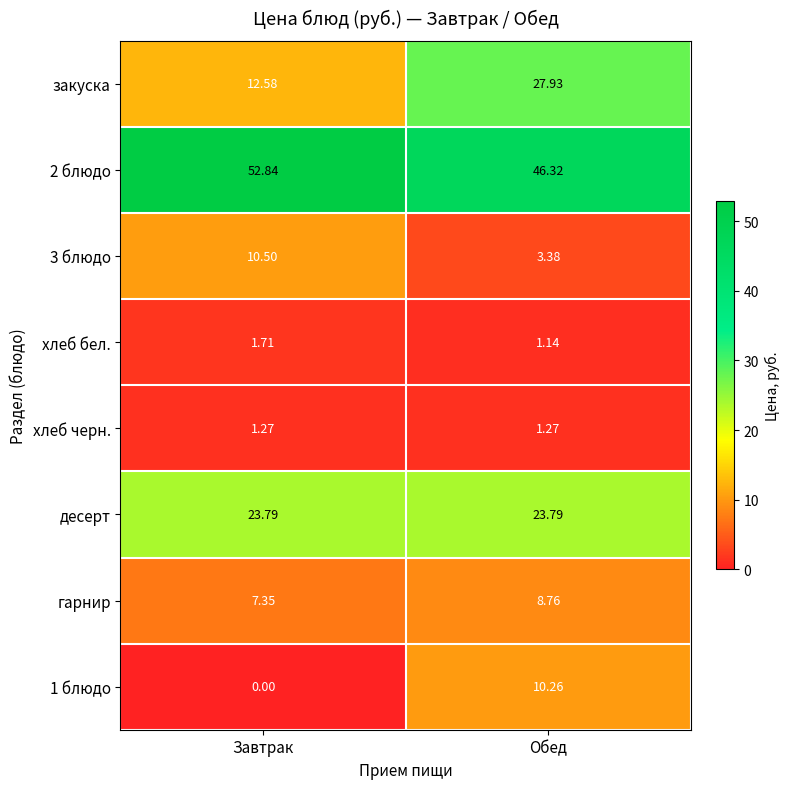

Is the value of 1 блюдо at Завтрак greater than the value of 2 блюдо at Завтрак?

No